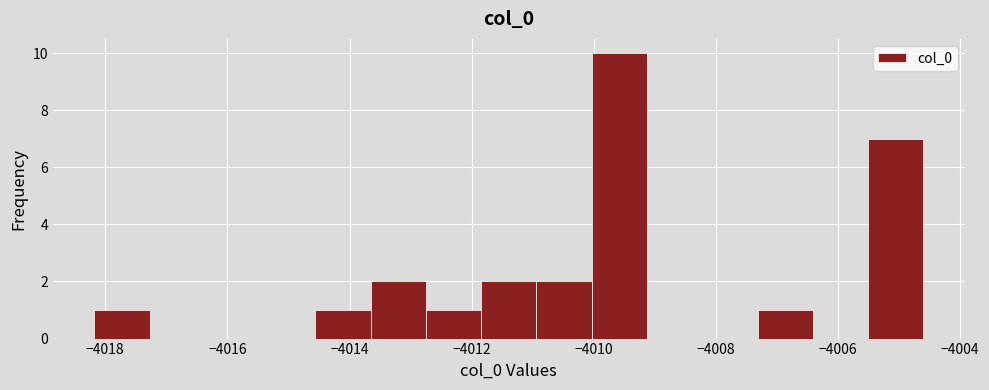

How tall is the bar that spans -4011.0 to -4010.0 on the x-axis? Neither the bar edges nor the heights are printed on the chart, so give them approximately, as read against the axes.

2